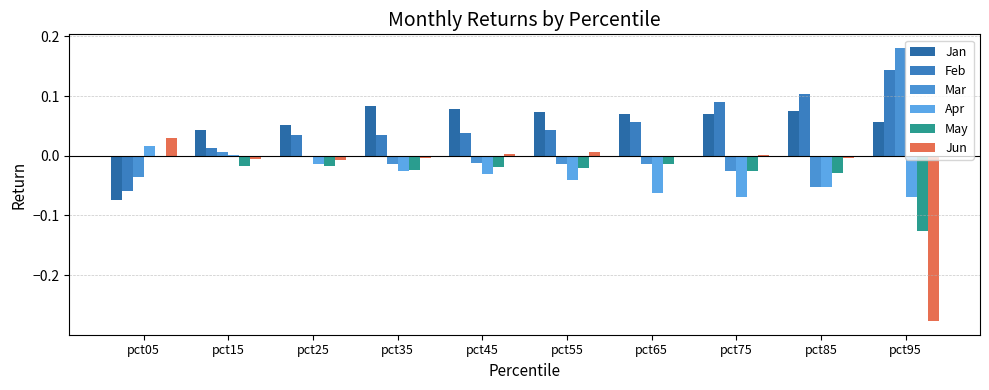

Is it true that Mar equals -0.0 at pct45?

False